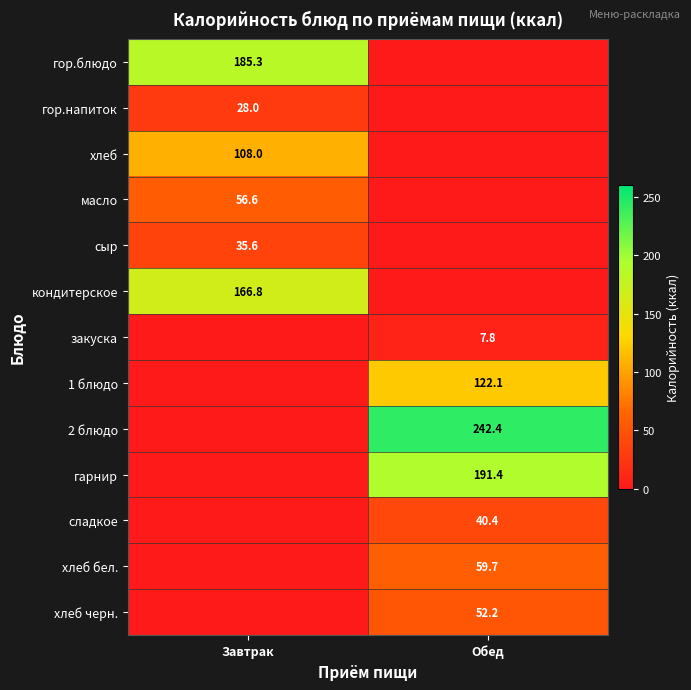

Is the value of кондитерское at Завтрак greater than the value of хлеб бел. at Обед?

Yes